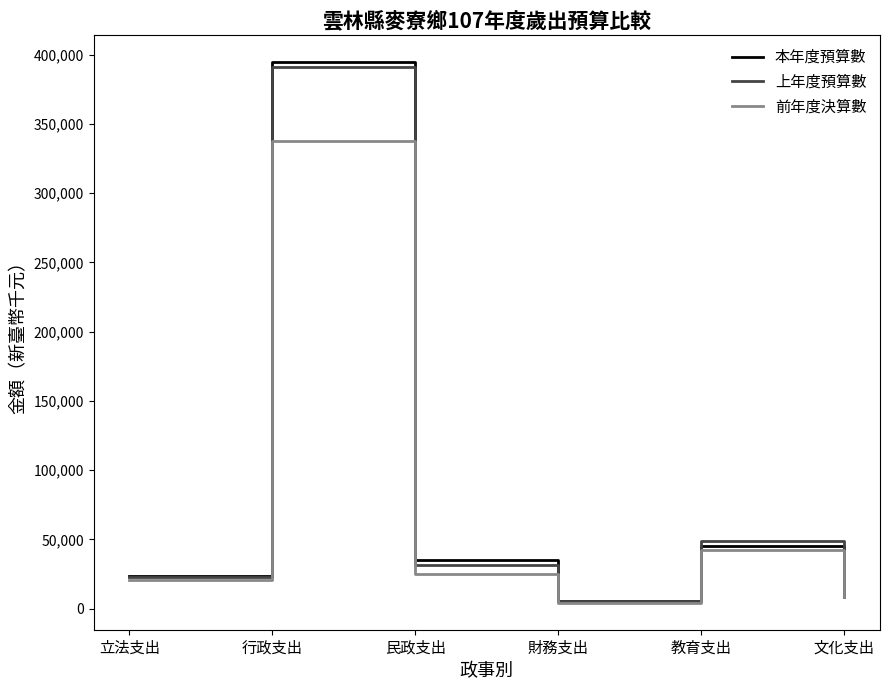

Where is the first local minimum for 本年度預算數?

財務支出